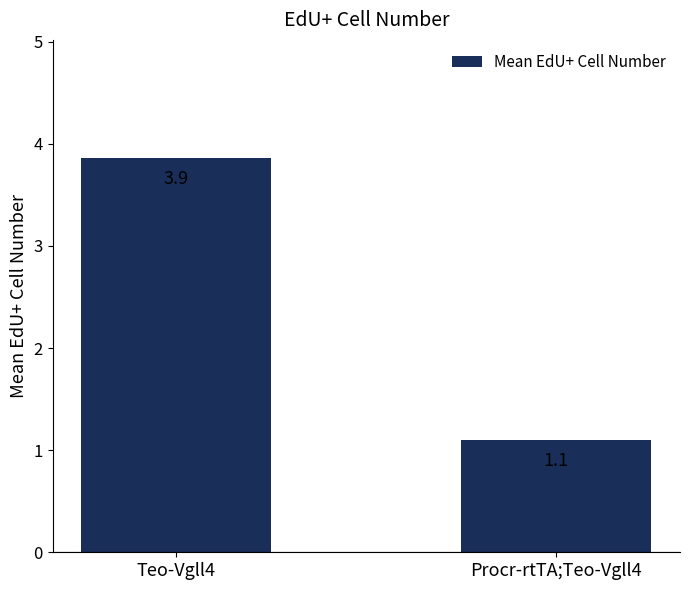

Reading left to right, list all the values displayed in this chart.

3.9	1.1